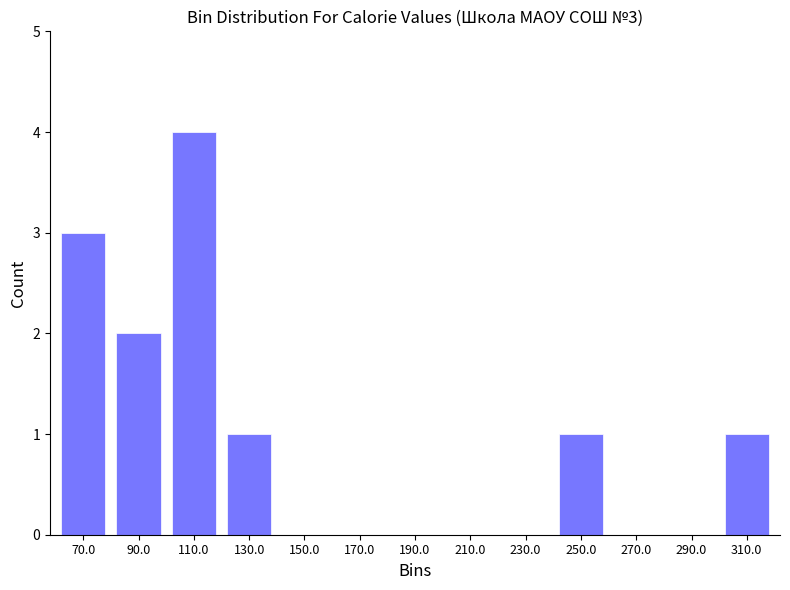

Reading left to right, what are all the values shown in this chart?

70.0=3	90.0=2	110.0=4	130.0=1	150.0=0	170.0=0	190.0=0	210.0=0	230.0=0	250.0=1	270.0=0	290.0=0	310.0=1